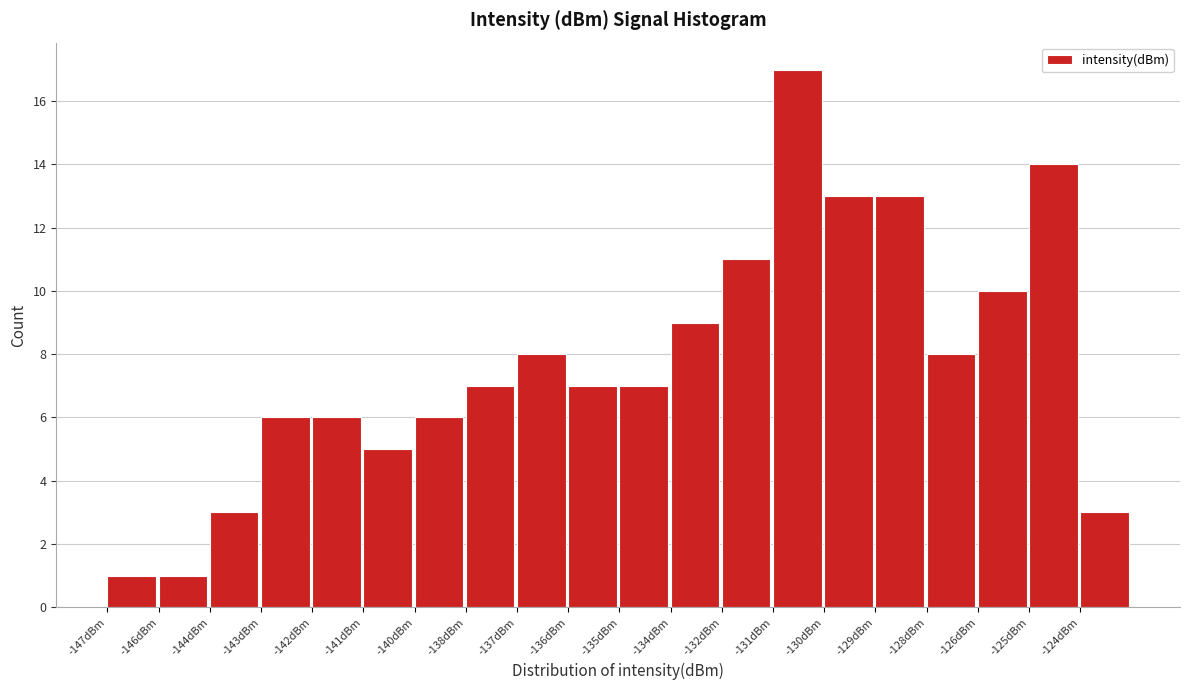

Reading left to right, transcribe all the data shown in this chart.

-147dBm=1	-146dBm=1	-144dBm=3	-143dBm=6	-142dBm=6	-141dBm=5	-140dBm=6	-138dBm=7	-137dBm=8	-136dBm=7	-135dBm=7	-134dBm=9	-132dBm=11	-131dBm=17	-130dBm=13	-129dBm=13	-128dBm=8	-126dBm=10	-125dBm=14	-124dBm=3